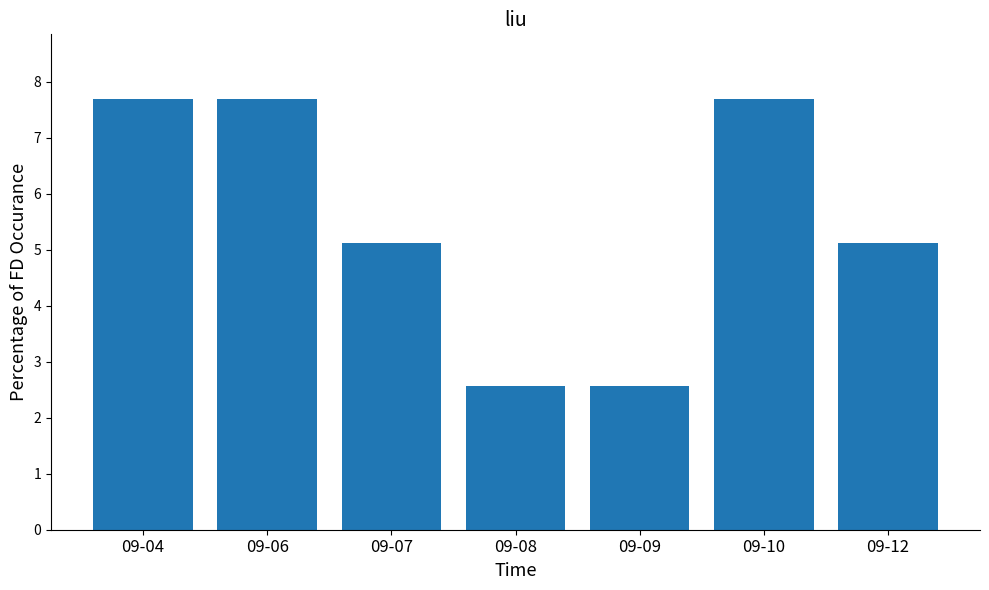

Reading left to right, list all the values displayed in this chart.

09-04=7.7	09-06=7.7	09-07=5.1	09-08=2.6	09-09=2.6	09-10=7.7	09-12=5.1